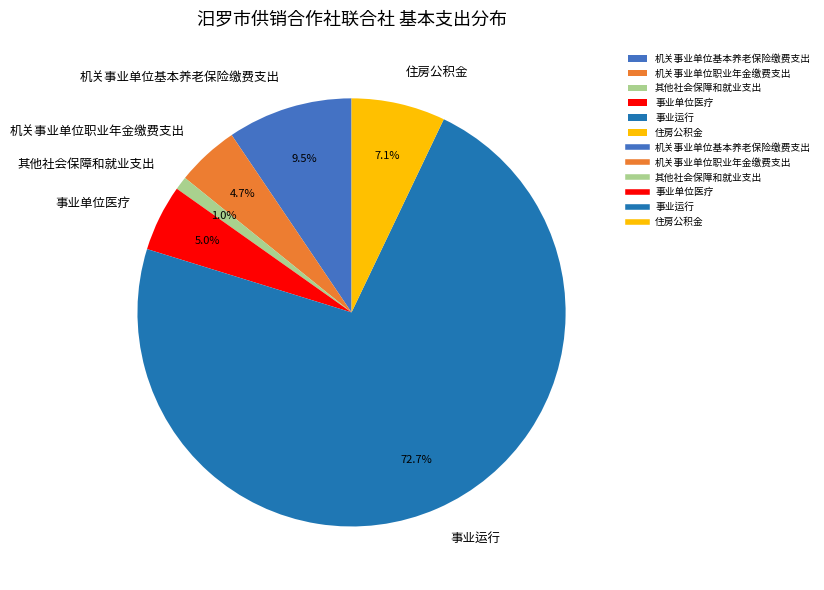

How much of the chart is everything except 其他社会保障和就业支出?

99.0%